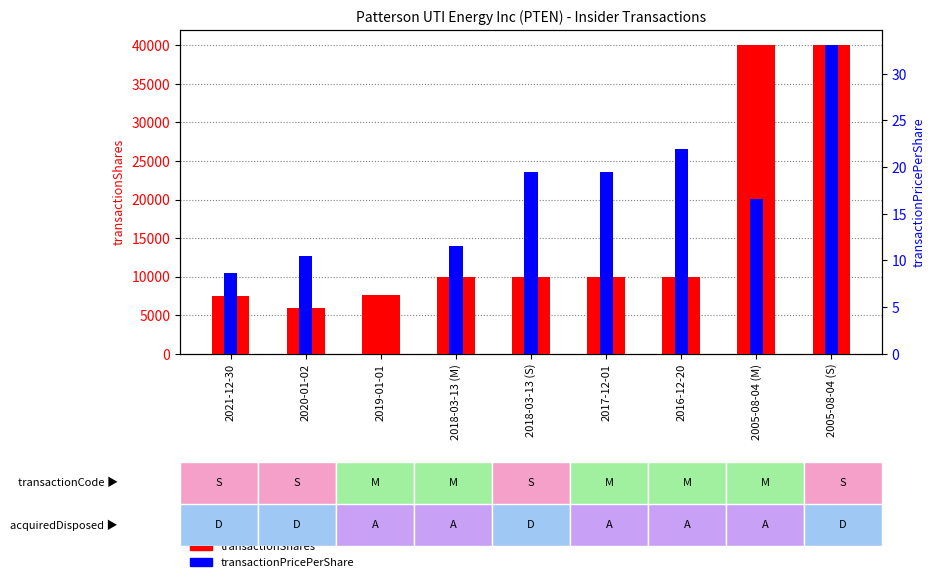

What is the label of the 3rd bar from the right?

2016-12-20